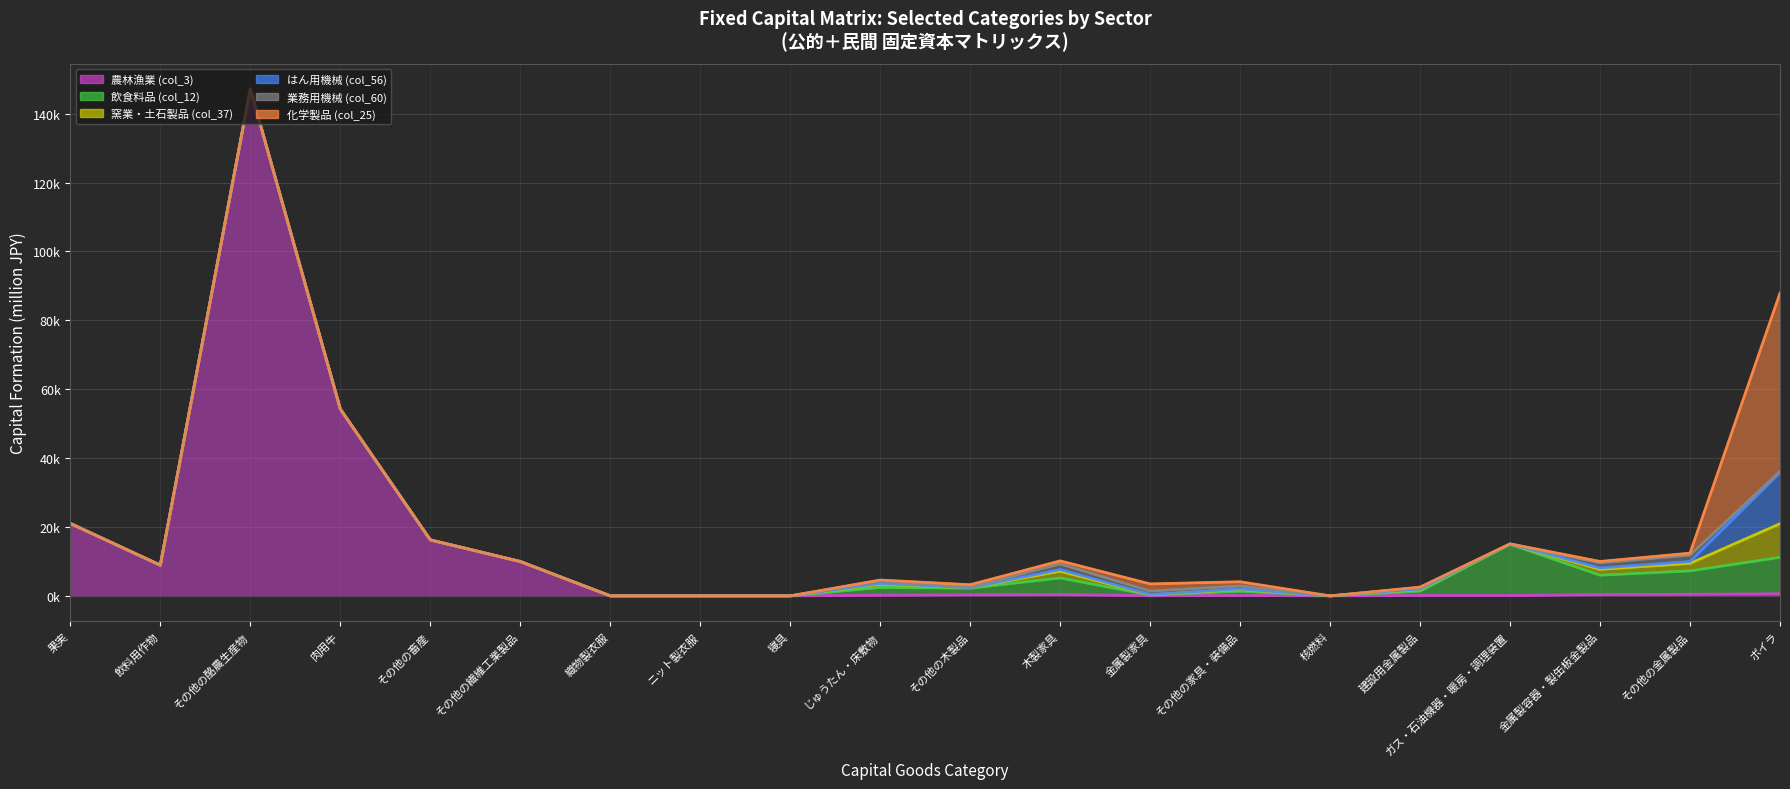

Reading left to right, transcribe all the data shown in this chart.

農林漁業 (col_3): 21012	8908	147166	54234	16250	9970	0	0	0	175	290	375	37	107	0	110	84	359	468	594
飲食料品 (col_12): 0	0	0	0	0	0	0	0	0	2275	1939	4818	215	1245	0	1258	14911	5647	6782	10586
窯業・土石製品 (col_37): 0	0	0	0	0	0	0	0	0	930	126	1957	78	499	0	498	9	1690	2182	9766
はん用機械 (col_56): 0	0	0	0	0	0	0	0	0	237	0	502	84	158	0	121	13	416	537	14823
業務用機械 (col_60): 0	0	0	0	0	0	0	0	0	760	134	1622	974	864	0	428	58	1442	1866	378
化学製品 (col_25): 0	0	0	0	0	0	0	0	0	225	750	889	2083	1230	0	134	32	440	567	51748